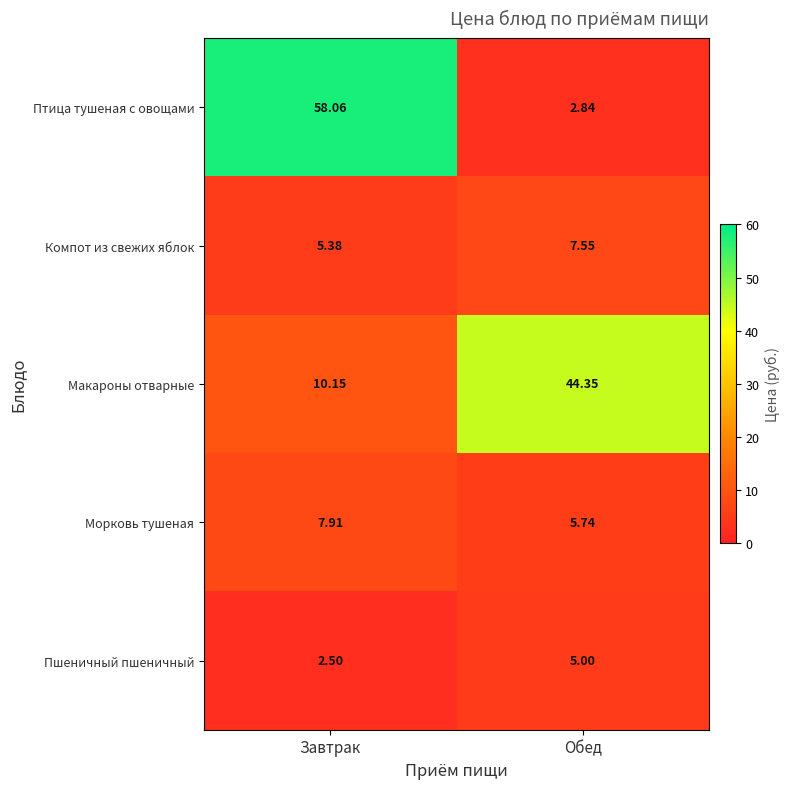

At which label is Компот из свежих яблок closest to 6?

Завтрак